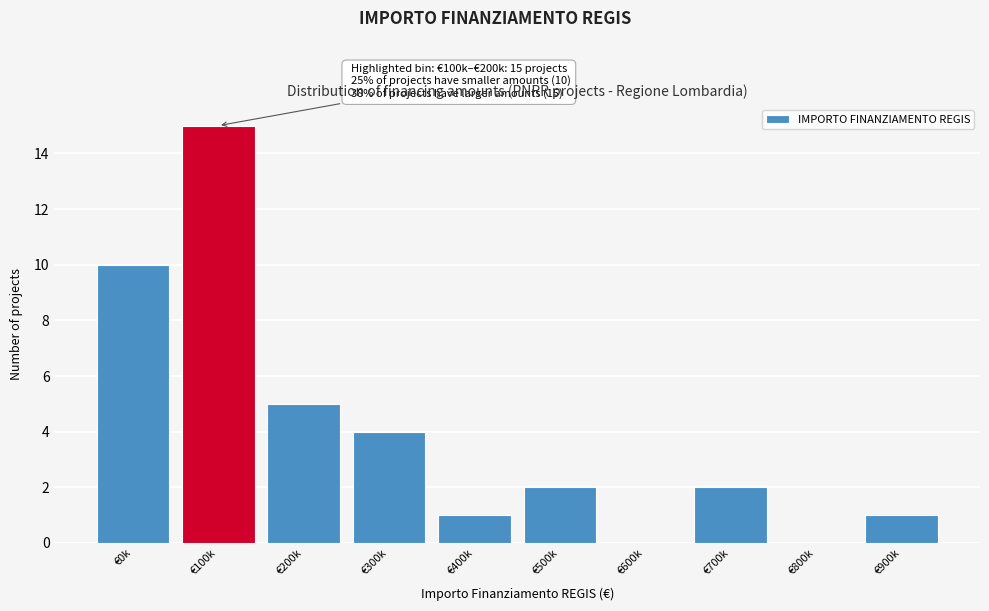

Reading left to right, what are all the values shown in this chart?

€0k=10	€100k=15	€200k=5	€300k=4	€400k=1	€500k=2	€600k=0	€700k=2	€800k=0	€900k=1